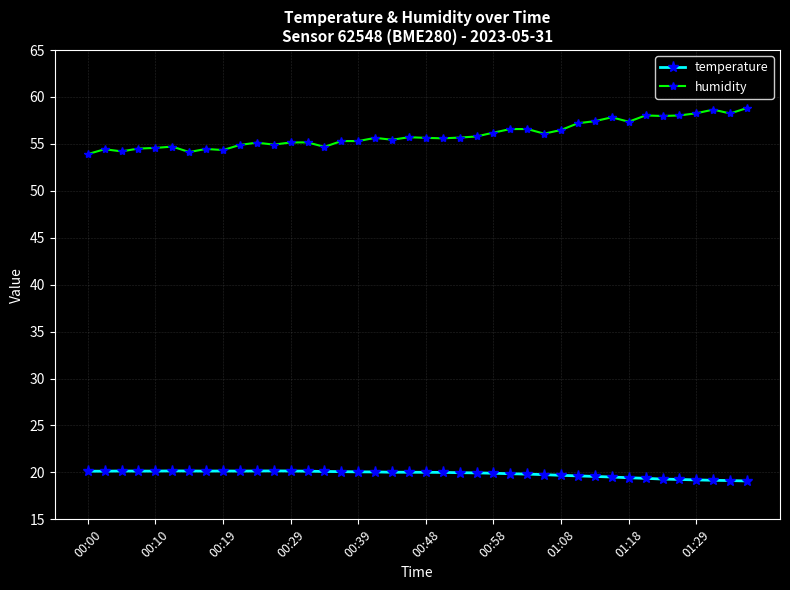

What is the highest value of the temperature series?

20.2